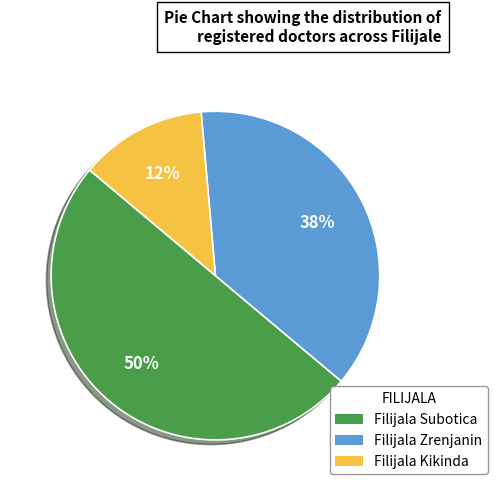

What percentage is the Filijala Subotica slice, to the nearest percent?

50%